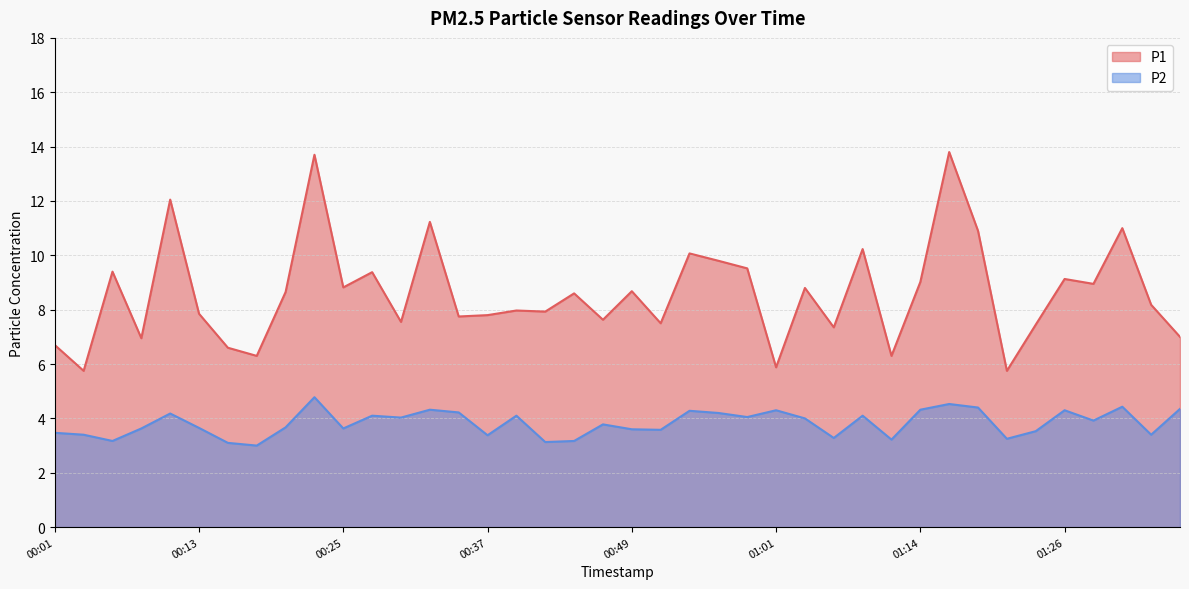

Reading left to right, list all the values displayed in this chart.

P1: 6.7	5.8	9.4	7.0	12.1	7.8	6.6	6.3	8.7	13.7	8.8	9.4	7.5	11.2	7.8	7.8	8.0	7.9	8.6	7.6	8.7	7.5	10.1	9.8	9.5	5.9	8.8	7.3	10.2	6.3	9.0	13.8	10.9	5.8	7.5	9.1	8.9	11.0	8.2	7.0
P2: 3.5	3.4	3.2	3.6	4.2	3.6	3.1	3.0	3.7	4.8	3.6	4.1	4.0	4.3	4.2	3.4	4.1	3.1	3.2	3.8	3.6	3.6	4.3	4.2	4.0	4.3	4.0	3.3	4.1	3.2	4.3	4.5	4.4	3.2	3.5	4.3	3.9	4.4	3.4	4.3